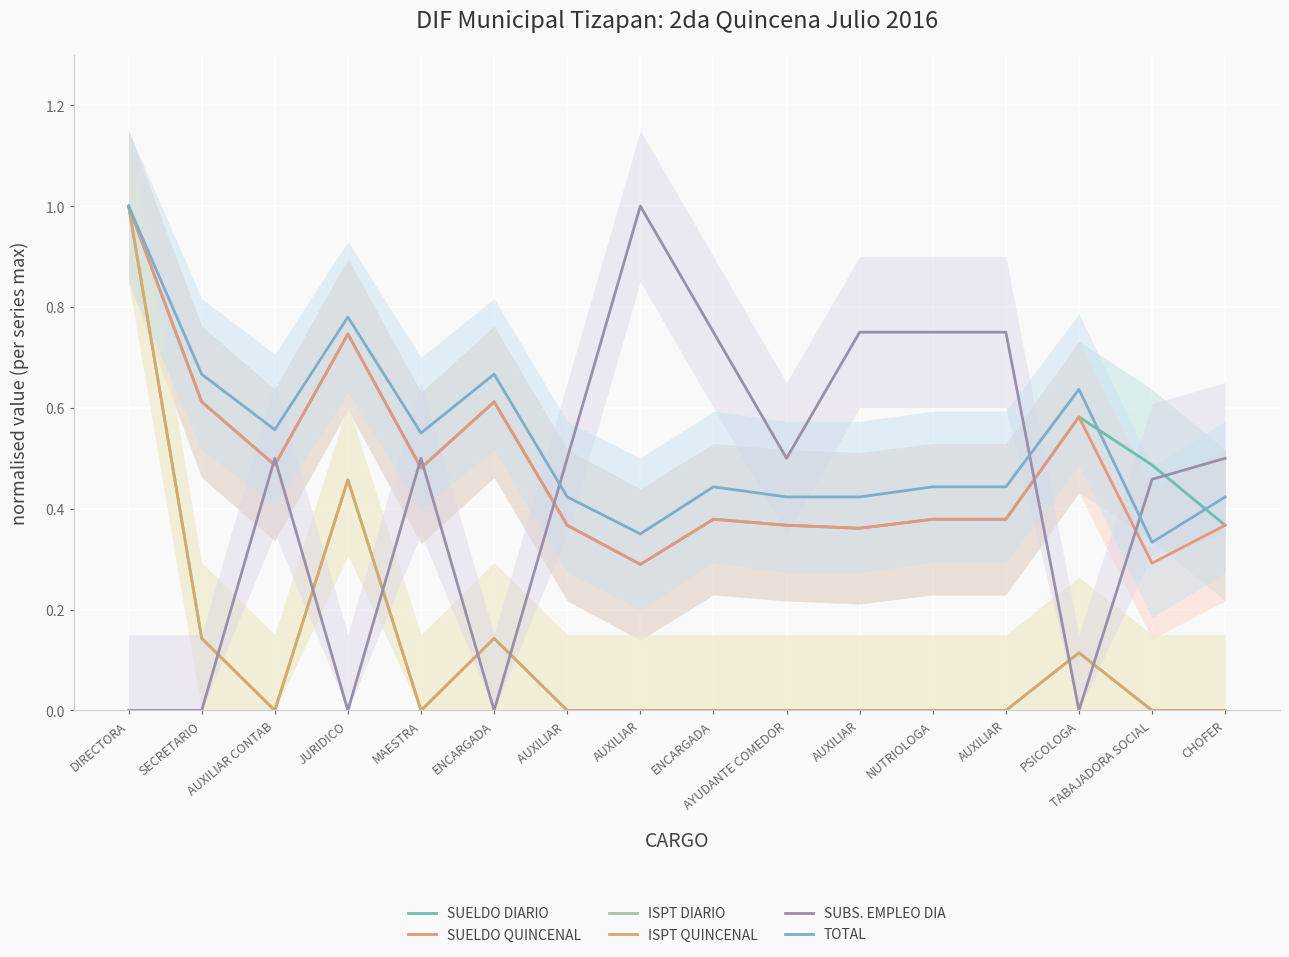

What is the difference between the maximum and second lowest values in the SUELDO DIARIO series?

0.6